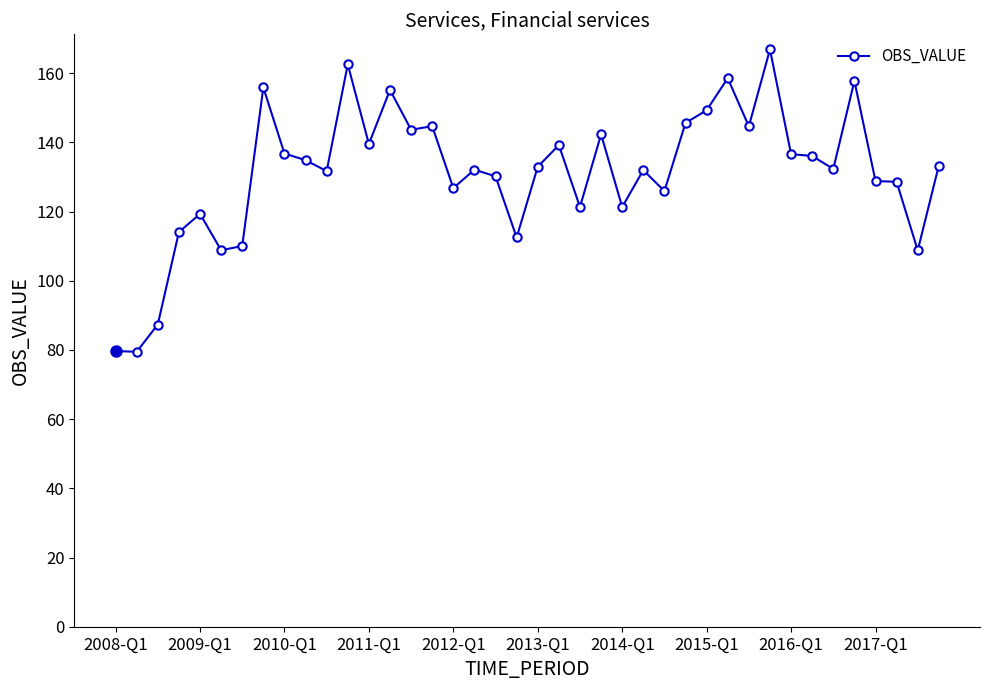

What is the sum of all values?

5247.7